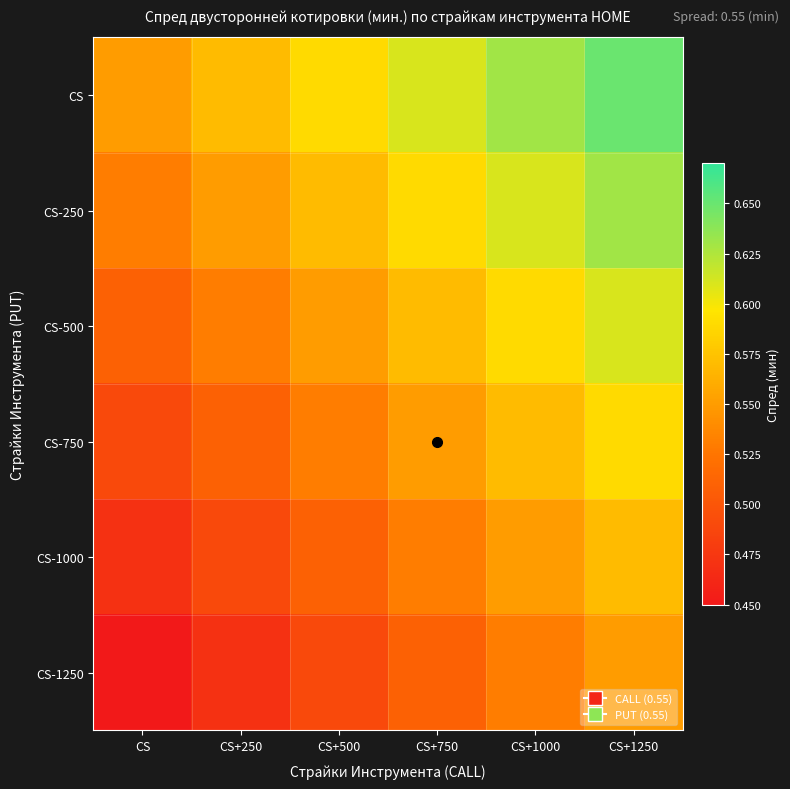

Reading left to right, what are all the values shown in this chart?

CS: CS=0.6	CS+250=0.6	CS+500=0.6	CS+750=0.6	CS+1000=0.6	CS+1250=0.7
CS-250: CS=0.5	CS+250=0.6	CS+500=0.6	CS+750=0.6	CS+1000=0.6	CS+1250=0.6
CS-500: CS=0.5	CS+250=0.5	CS+500=0.6	CS+750=0.6	CS+1000=0.6	CS+1250=0.6
CS-750: CS=0.5	CS+250=0.5	CS+500=0.5	CS+750=0.6	CS+1000=0.6	CS+1250=0.6
CS-1000: CS=0.5	CS+250=0.5	CS+500=0.5	CS+750=0.5	CS+1000=0.6	CS+1250=0.6
CS-1250: CS=0.5	CS+250=0.5	CS+500=0.5	CS+750=0.5	CS+1000=0.5	CS+1250=0.6